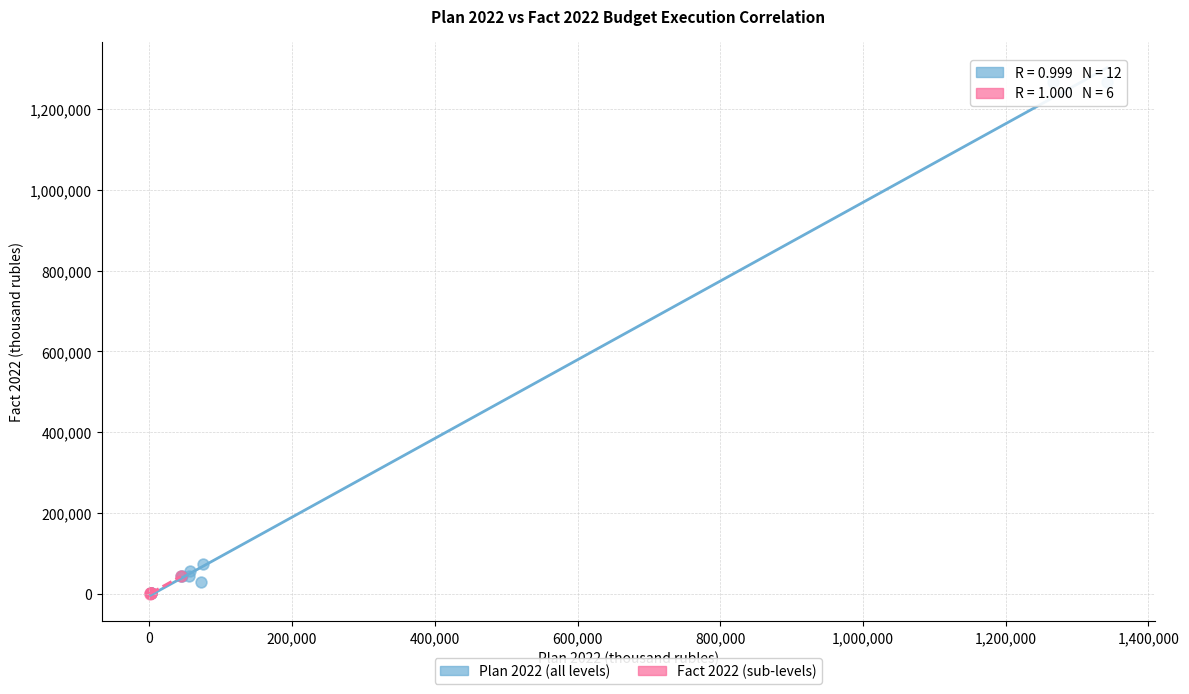

Which series contains the highest Y value?

Plan 2022 (all levels)